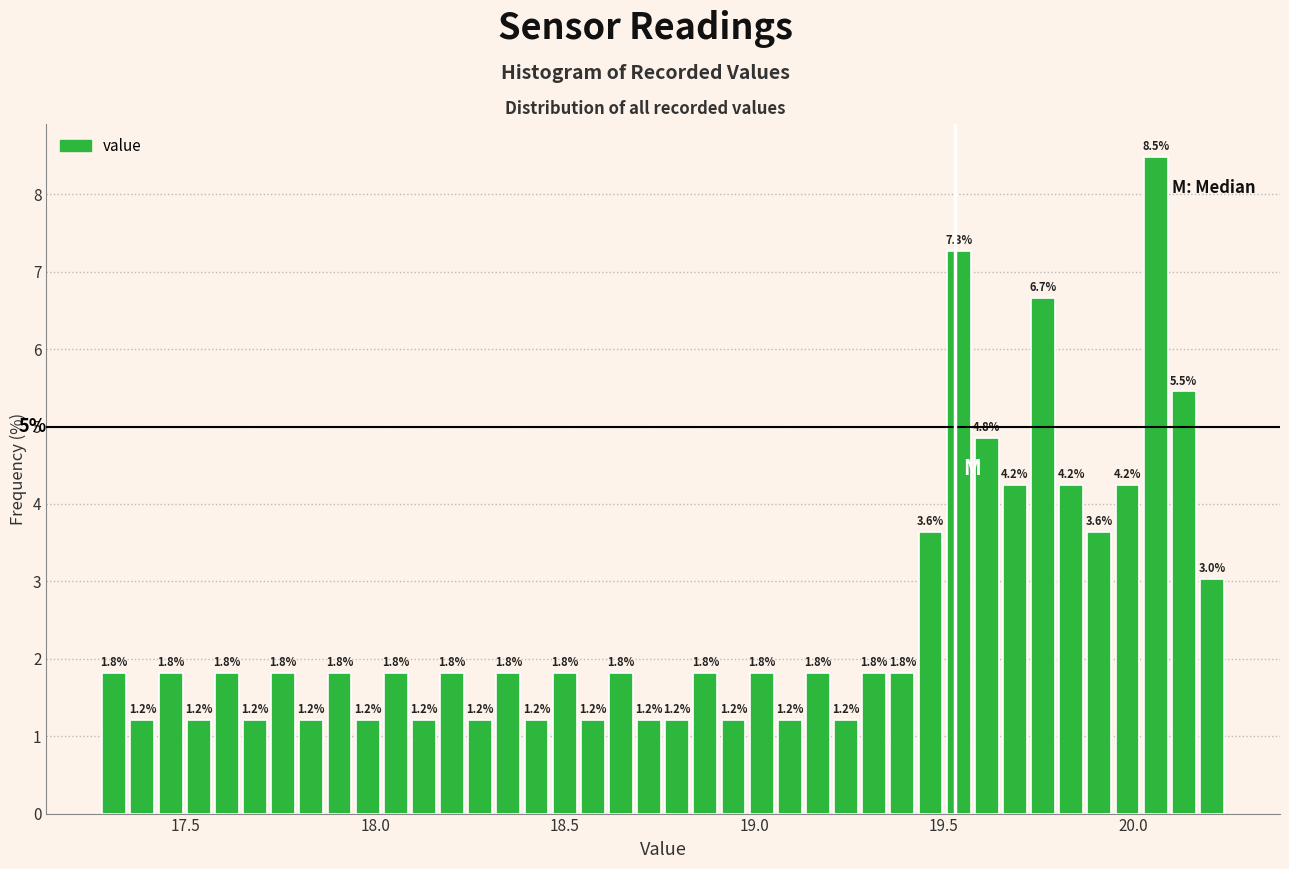

Read against the x-axis, roughly where is the centre of the tallest bar?

20.05